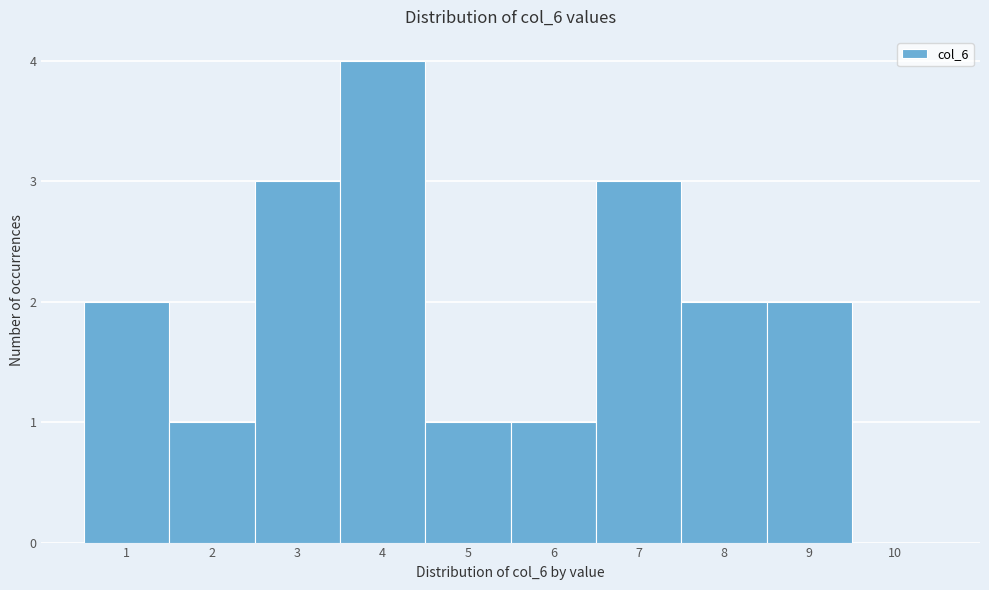

How tall is the bar that spans 5.5 to 6.5 on the x-axis? The values are not printed on the chart, so give them approximately, as read against the axis.

1